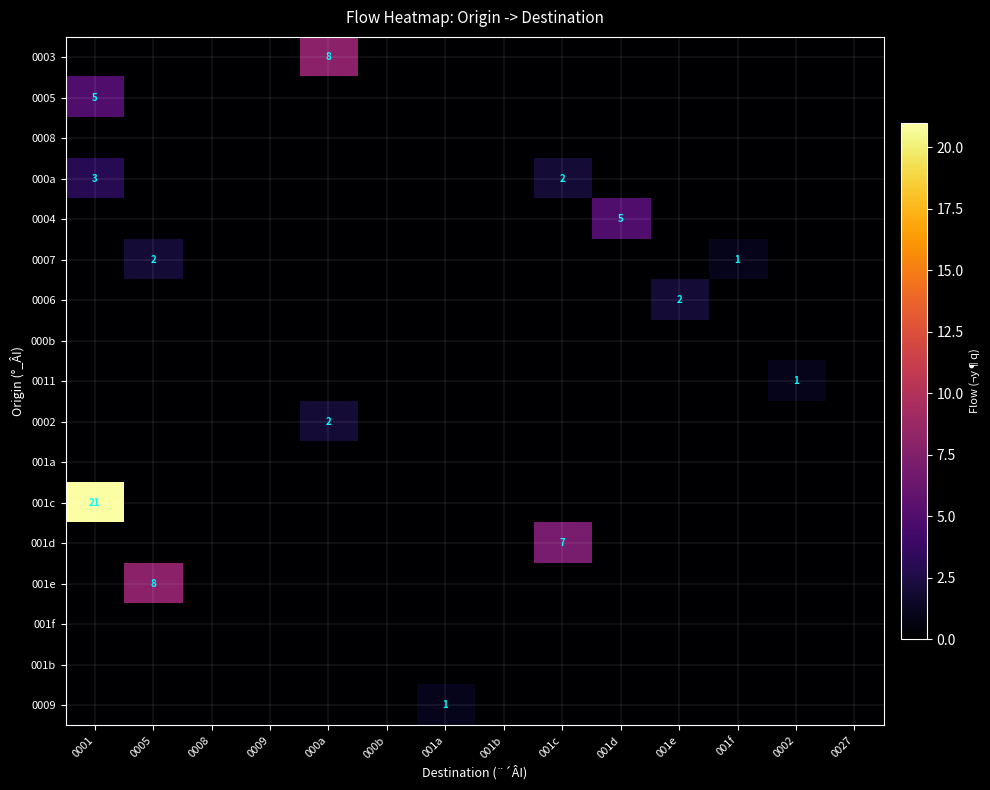

The value of 0009 at 001a is 1. True or false?

True